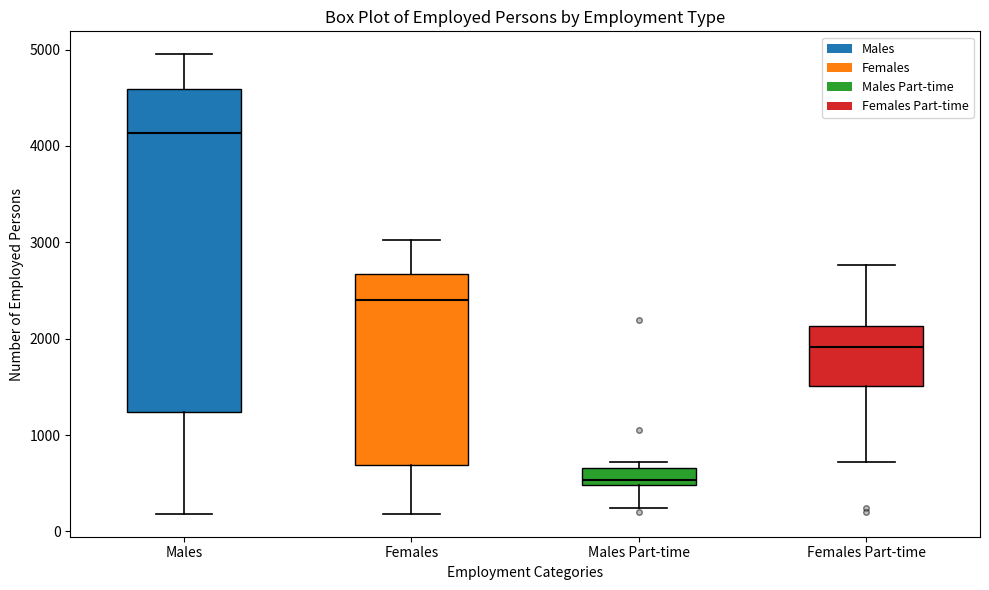

Reading left to right, read every box against the y-axis: the position of its median line, the range the box covers, and the ends of its whiskers. The values are not printed on the chart, so give them approximately, as read against the axis.

Males: median 4100, box 1200 to 4600, whiskers 200 to 5000
Females: median 2400, box 700 to 2700, whiskers 200 to 3000
Males Part-time: median 500 (just above the box's lower edge), box 500 to 700, whiskers 200 to 700 (just above the box's upper edge)
Females Part-time: median 1900, box 1500 to 2100, whiskers 700 to 2800